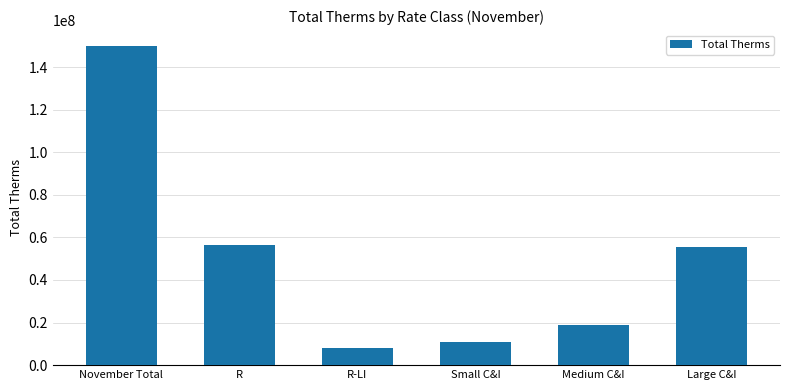

Which label corresponds to the largest value in the chart?

November Total